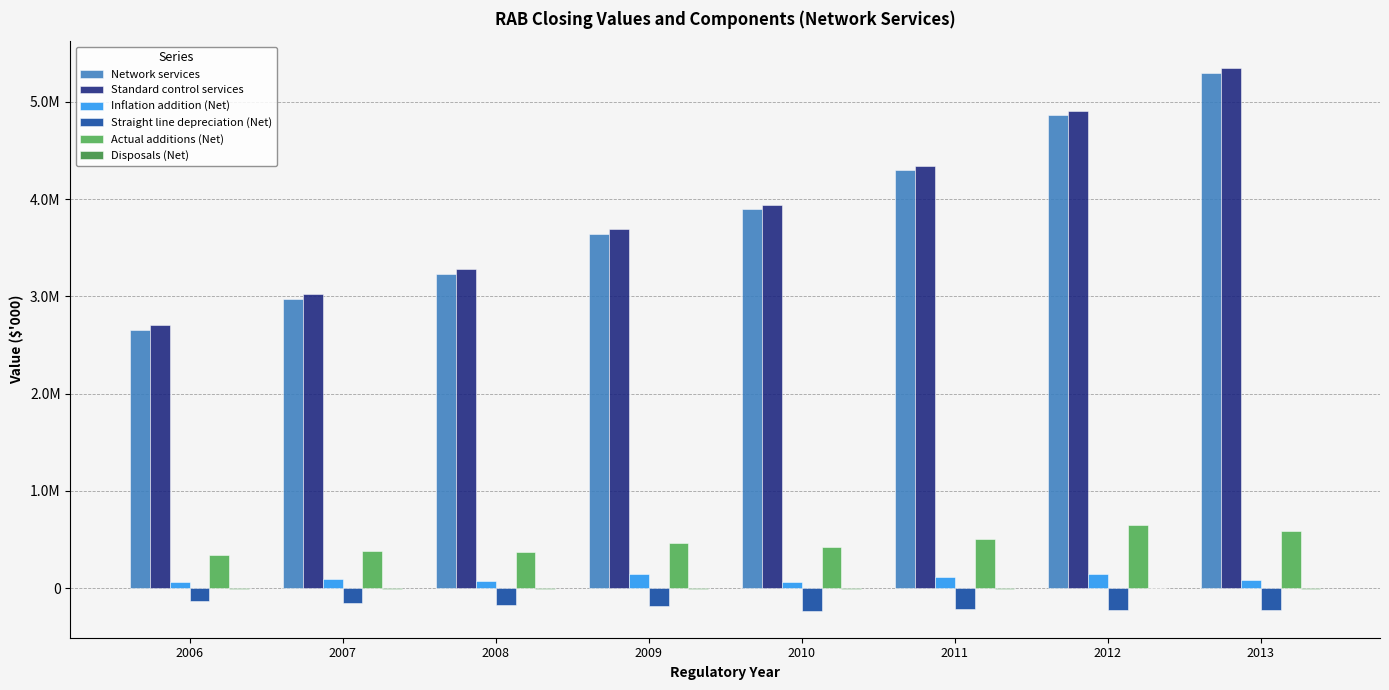

True or false: Network services has a value of 4860848.5 at 2012.

True